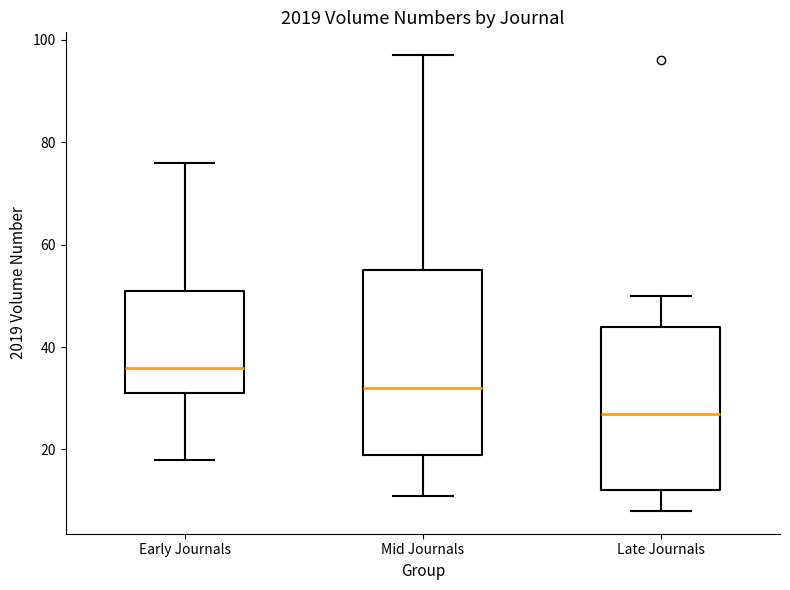

Where does the upper whisker of the box for Mid Journals end on the y-axis? The values are not printed on the chart, so give them approximately, as read against the axis.

98